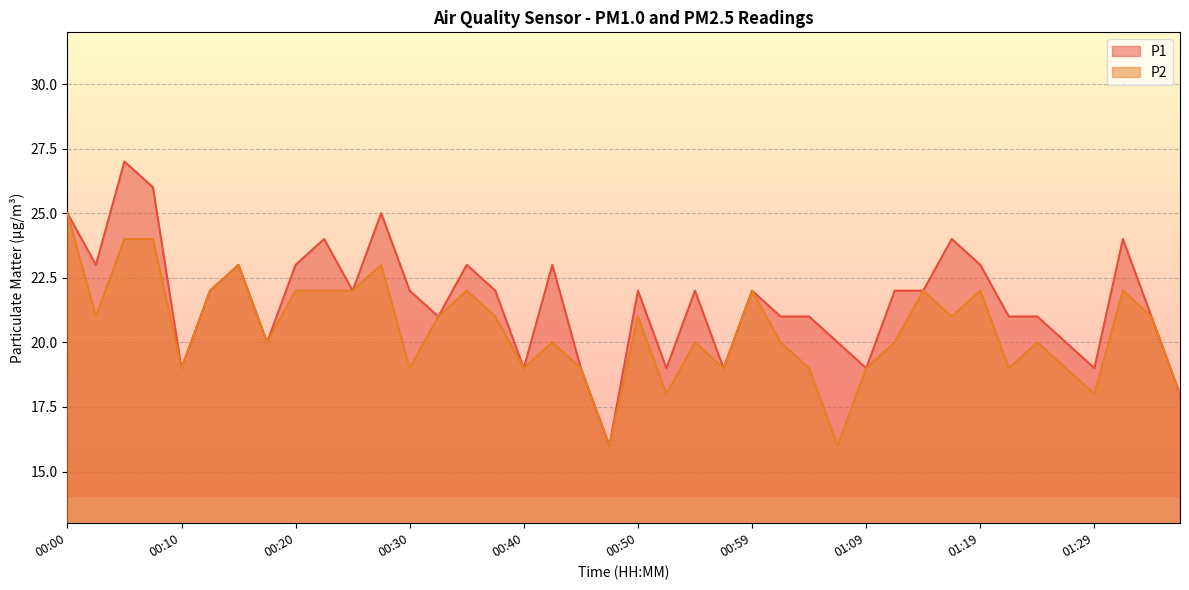

How many lines are shown in the chart?

2